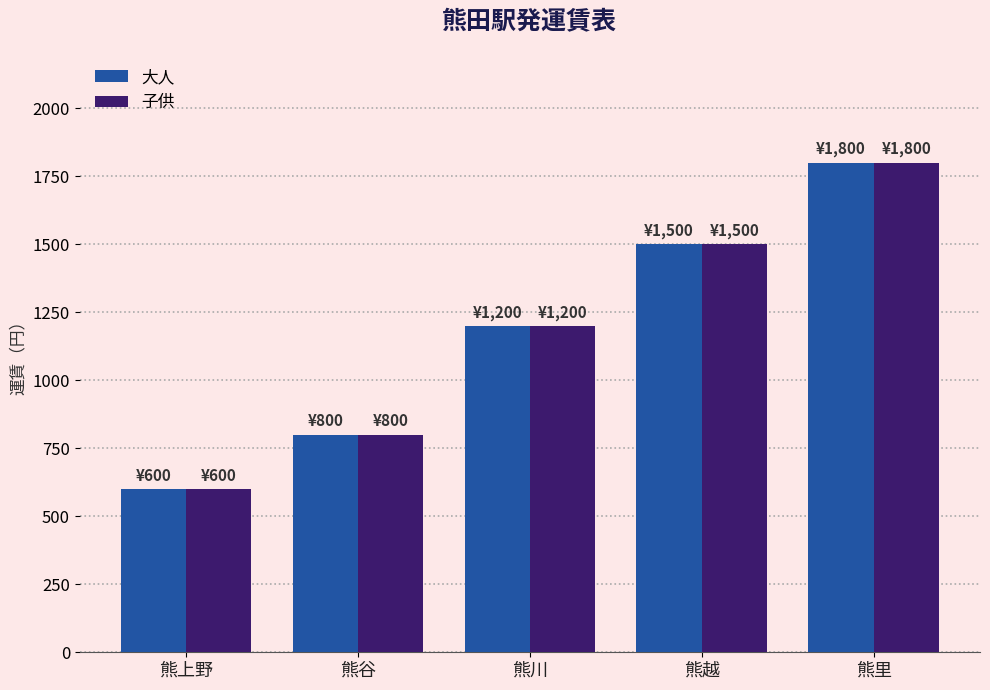

List the labels in order of 子供 value, largest first.

熊里, 熊越, 熊川, 熊谷, 熊上野